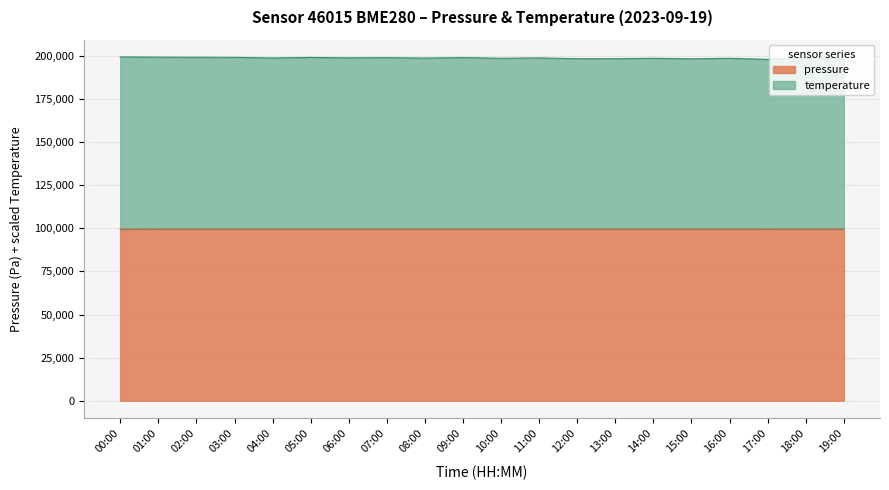

Reading left to right, transcribe all the data shown in this chart.

pressure: 00:00=99522.2	01:00=99553.6	02:00=99566.0	03:00=99578.8	04:00=99576.7	05:00=99579.9	06:00=99563.5	07:00=99577.3	08:00=99572.5	09:00=99574.2	10:00=99575.6	11:00=99586.3	12:00=99565.3	13:00=99568.0	14:00=99562.1	15:00=99558.4	16:00=99566.8	17:00=99549.3	18:00=99579.0	19:00=99564.5
temperature: 00:00=199422.2	01:00=199303.6	02:00=199216.0	03:00=199178.8	04:00=198776.7	05:00=199129.9	06:00=198863.5	07:00=198977.3	08:00=198722.5	09:00=199024.2	10:00=198625.6	11:00=198836.3	12:00=198365.3	13:00=198368.0	14:00=198612.1	15:00=198308.4	16:00=198616.8	17:00=197999.3	18:00=198829.0	19:00=198514.5